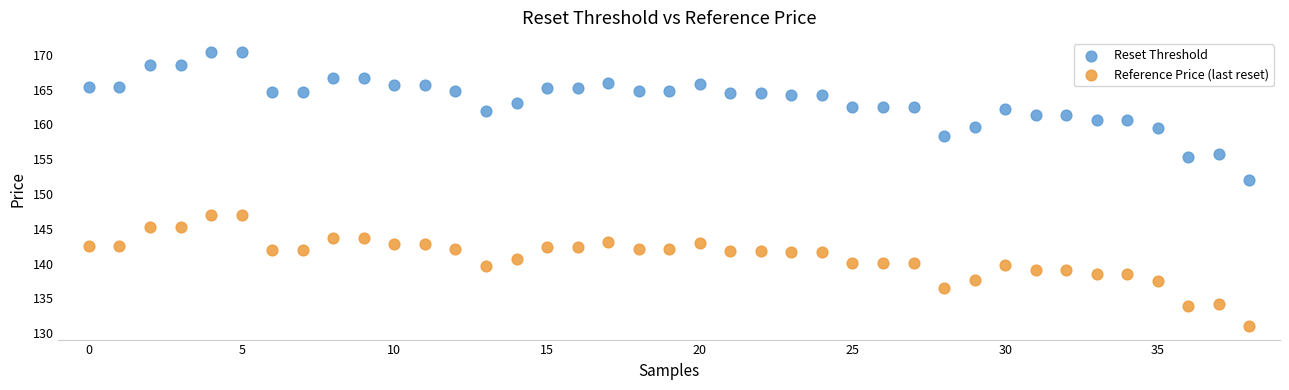

Which series reaches the maximum Y coordinate?

Reset Threshold